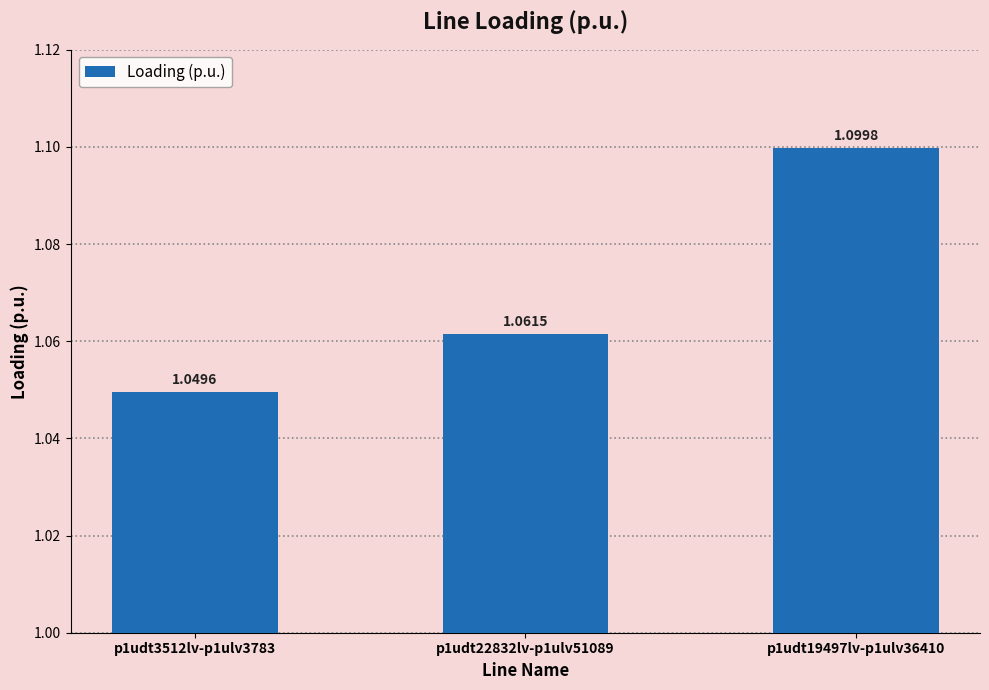

The value at p1udt19497lv-p1ulv36410 is 1.1. True or false?

True